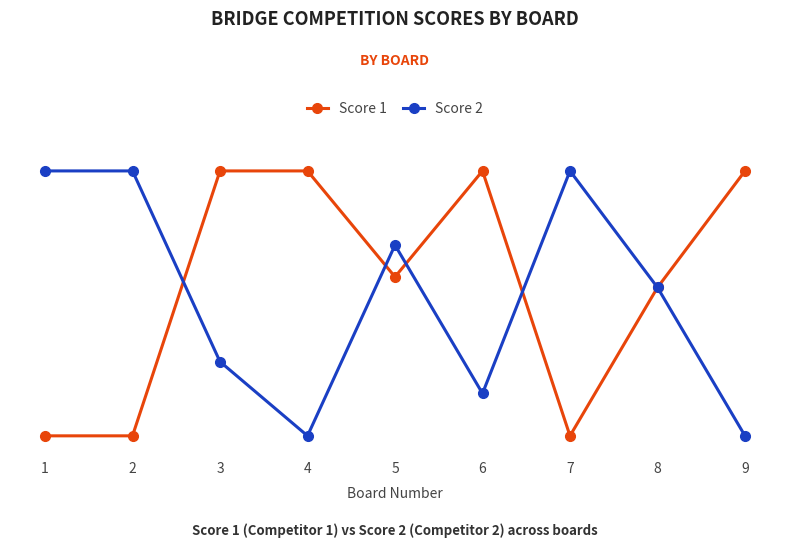

List the labels in order of Score 1 value, smallest first.

1, 2, 7, 8, 5, 3, 4, 6, 9